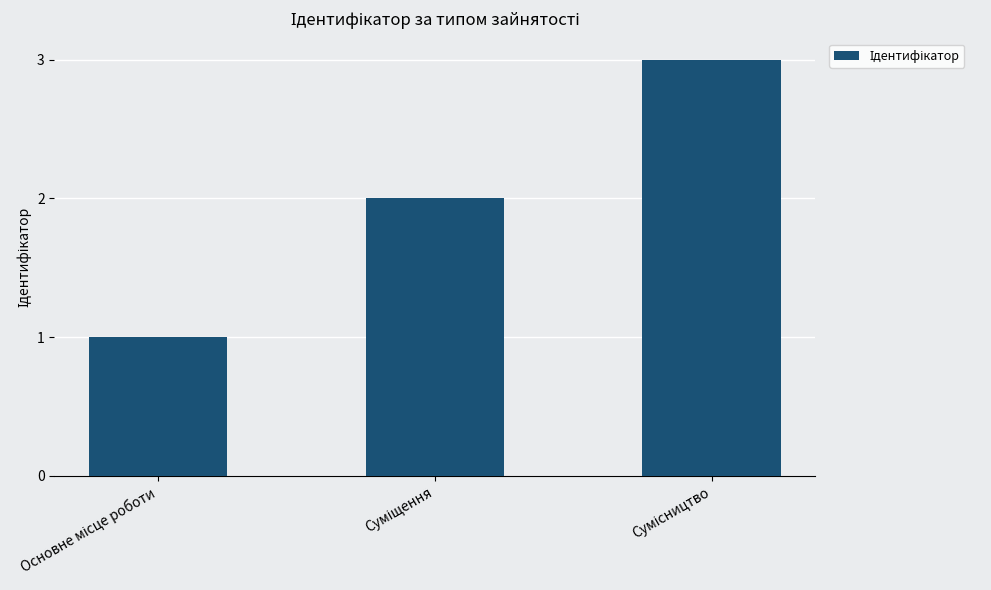

Are the bars horizontal?

No